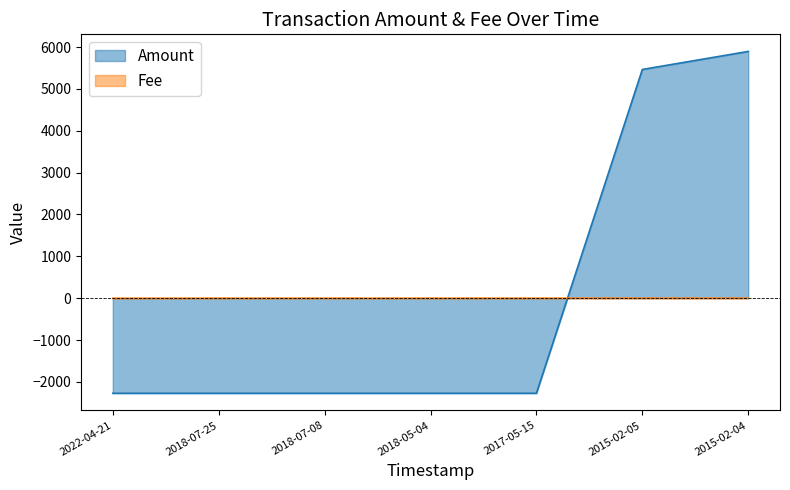

True or false: Amount has a value of -1362.0 at 2018-07-08.

False